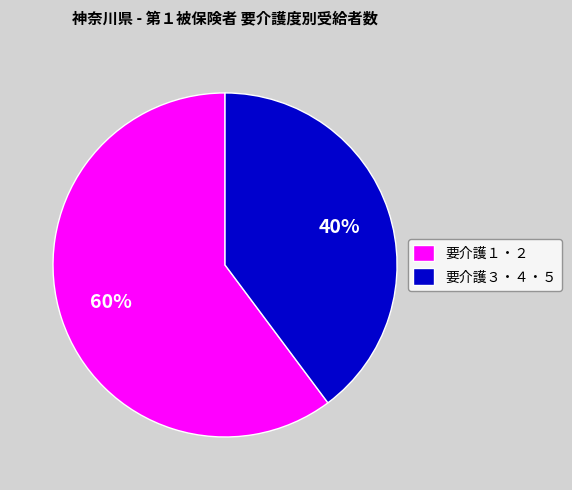

To the nearest percent, what is the difference between the largest and smallest slice percentages?

20%